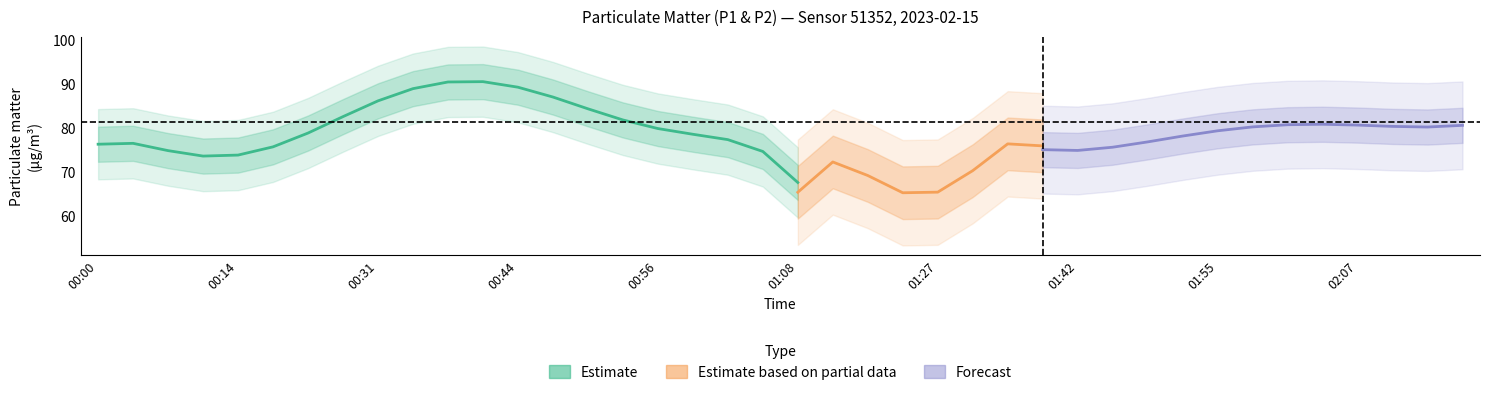

True or false: P1 and P2 cross at least once.

False